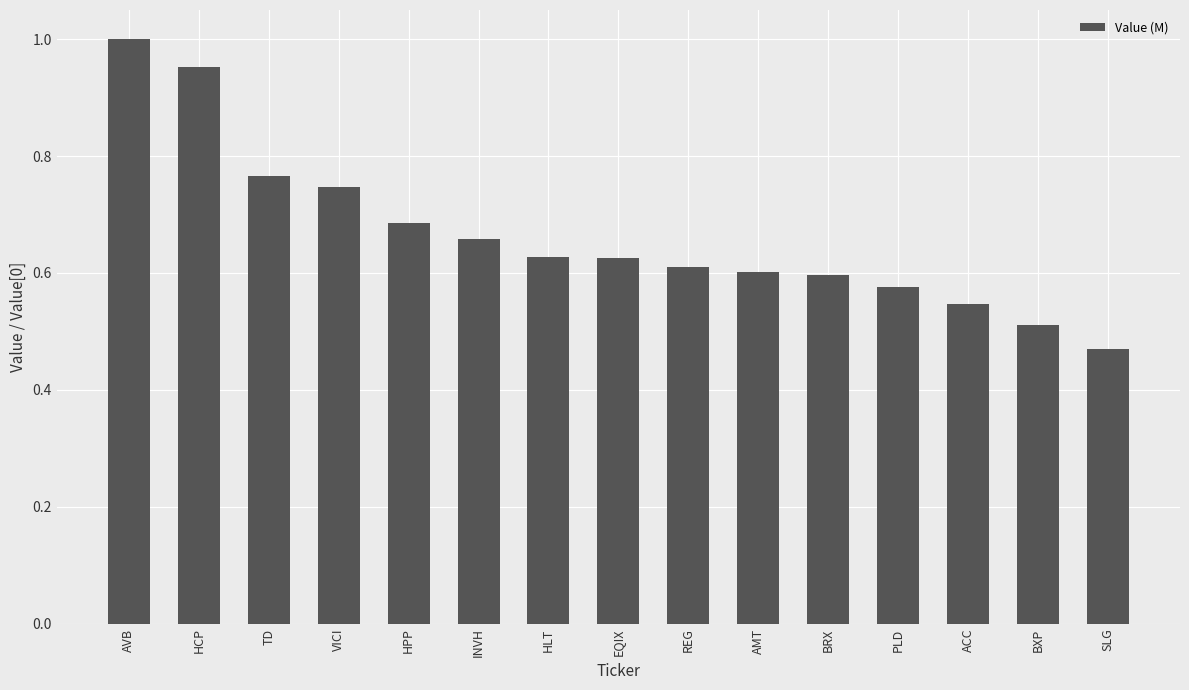

Does the chart contain any negative values?

No